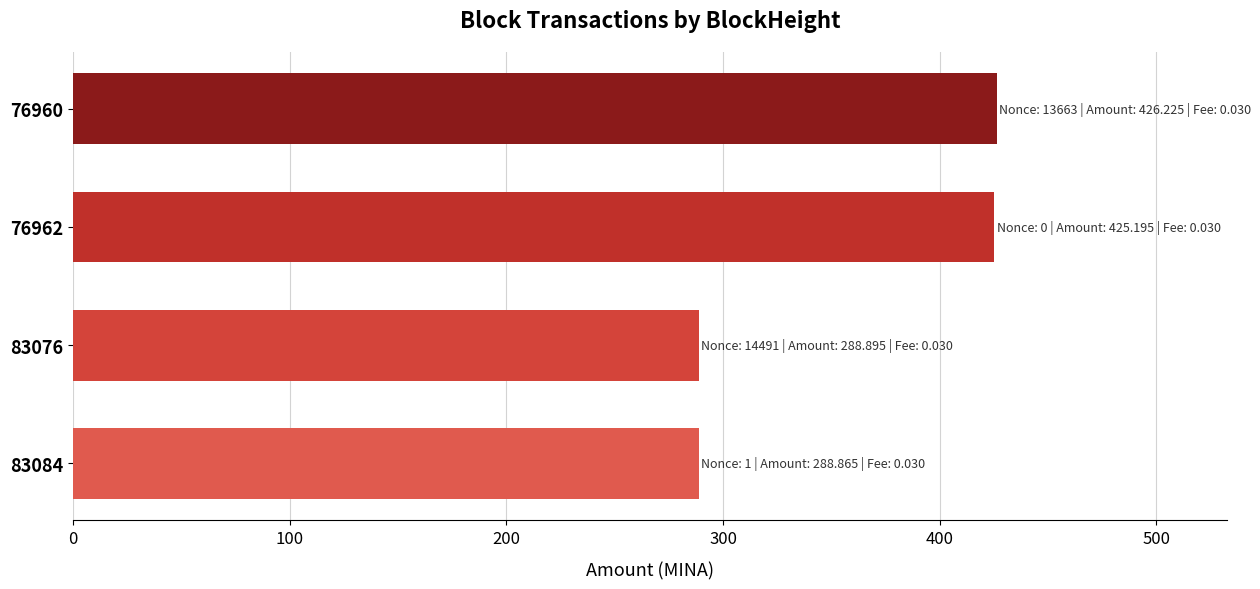

Which has a higher value, 83084 or 76960?

76960